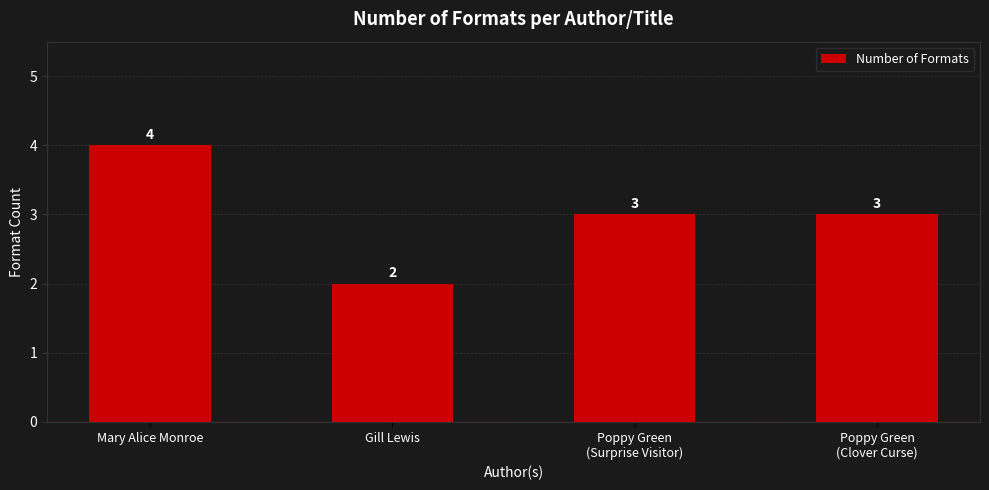

Which has a higher value, Mary Alice Monroe or Gill Lewis?

Mary Alice Monroe